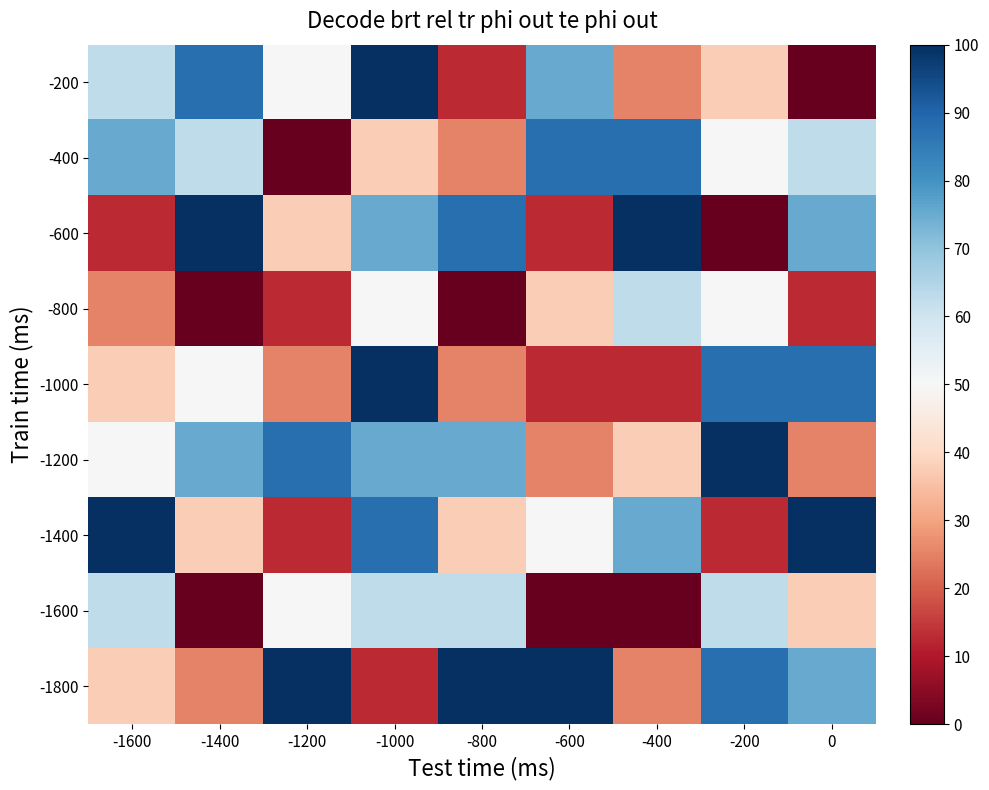

Reading left to right, what are all the values shown in this chart?

-200: -1600=62.5	-1400=87.5	-1200=50.0	-1000=100.0	-800=12.5	-600=75.0	-400=25.0	-200=37.5	0=0.0
-400: -1600=75.0	-1400=62.5	-1200=0.0	-1000=37.5	-800=25.0	-600=87.5	-400=87.5	-200=50.0	0=62.5
-600: -1600=12.5	-1400=100.0	-1200=37.5	-1000=75.0	-800=87.5	-600=12.5	-400=100.0	-200=0.0	0=75.0
-800: -1600=25.0	-1400=0.0	-1200=12.5	-1000=50.0	-800=0.0	-600=37.5	-400=62.5	-200=50.0	0=12.5
-1000: -1600=37.5	-1400=50.0	-1200=25.0	-1000=100.0	-800=25.0	-600=12.5	-400=12.5	-200=87.5	0=87.5
-1200: -1600=50.0	-1400=75.0	-1200=87.5	-1000=75.0	-800=75.0	-600=25.0	-400=37.5	-200=100.0	0=25.0
-1400: -1600=100.0	-1400=37.5	-1200=12.5	-1000=87.5	-800=37.5	-600=50.0	-400=75.0	-200=12.5	0=100.0
-1600: -1600=62.5	-1400=0.0	-1200=50.0	-1000=62.5	-800=62.5	-600=0.0	-400=0.0	-200=62.5	0=37.5
-1800: -1600=37.5	-1400=25.0	-1200=100.0	-1000=12.5	-800=100.0	-600=100.0	-400=25.0	-200=87.5	0=75.0